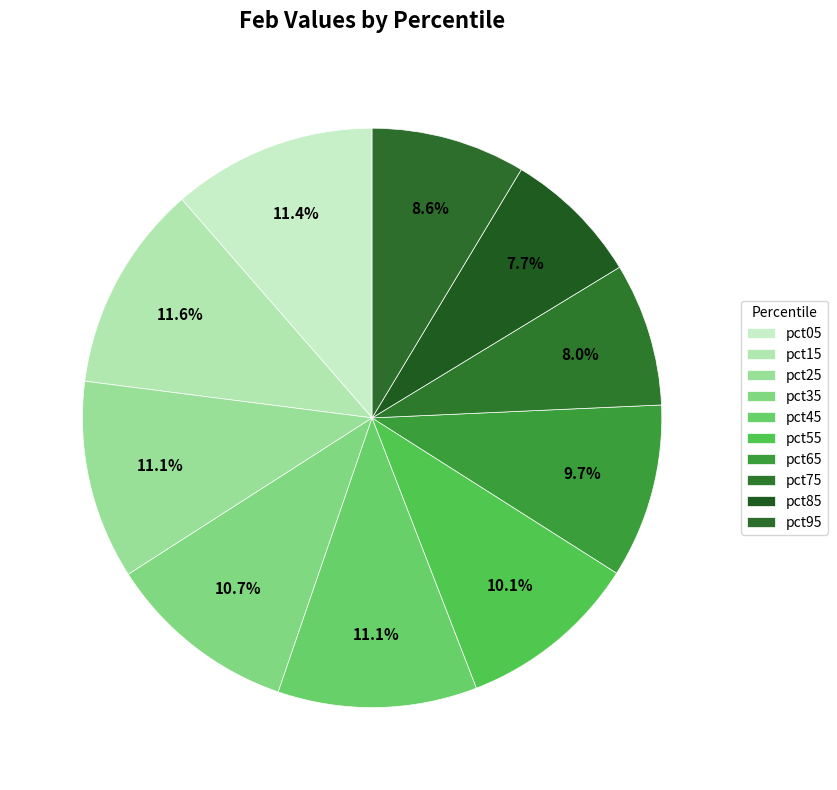

How many segments does this pie chart have?

10